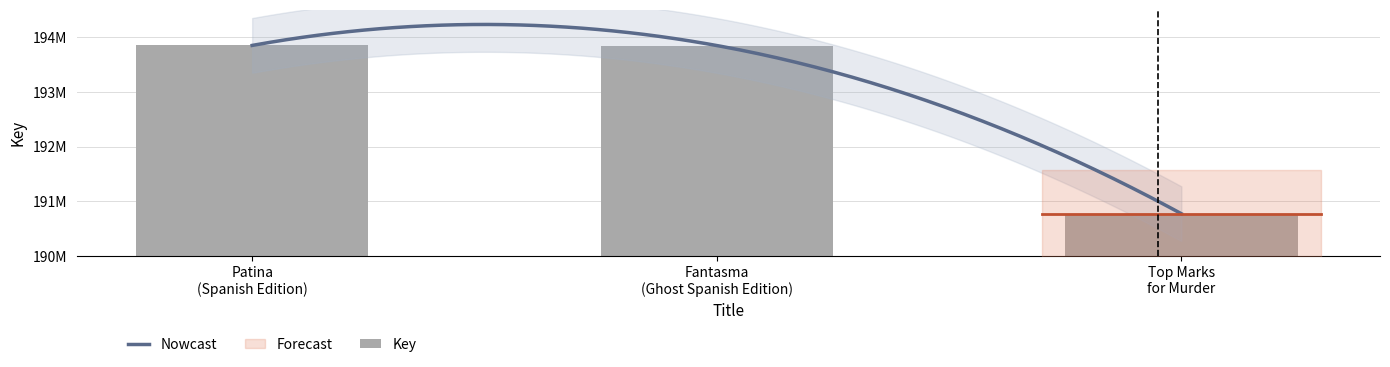

Where does the data first go above 193847164?

Patina (Spanish Edition)